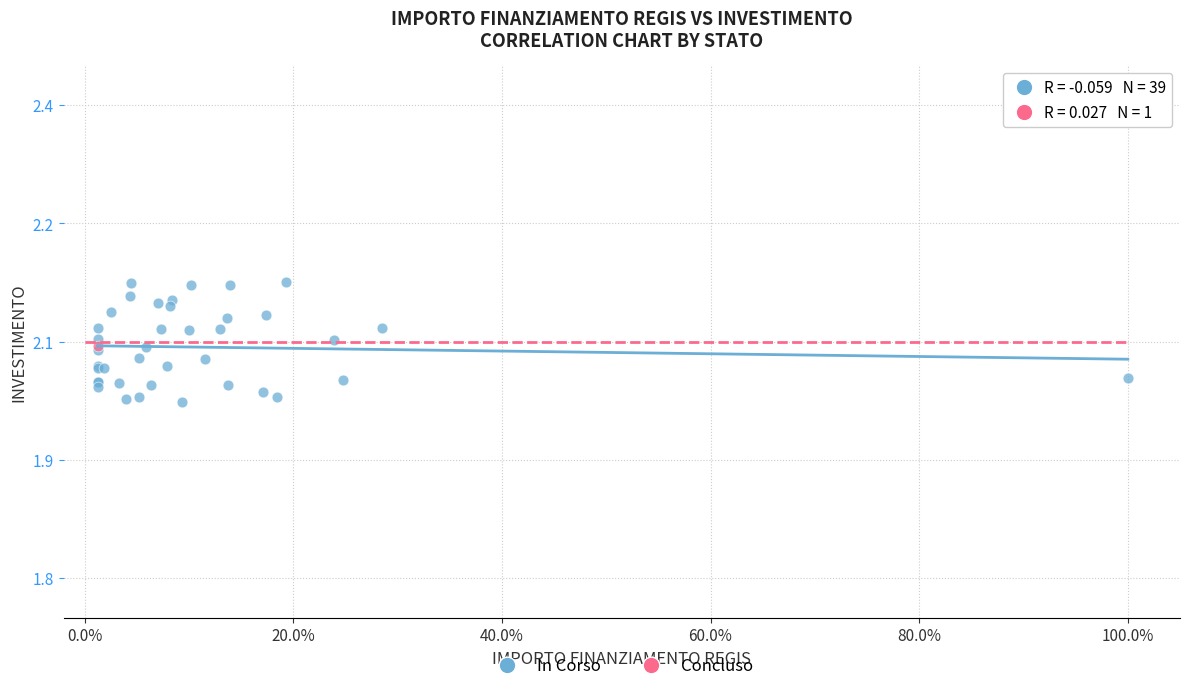

What are all the series names shown in the legend?

In Corso, Concluso